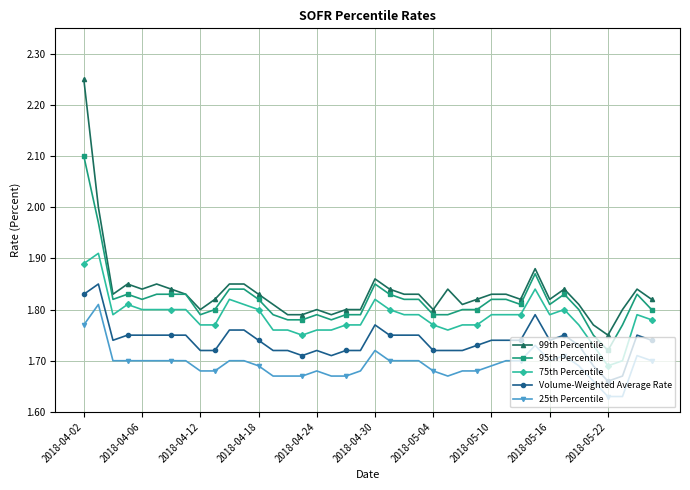

True or false: Volume-Weighted Average Rate has more than 2 points higher than both neighbors.

True